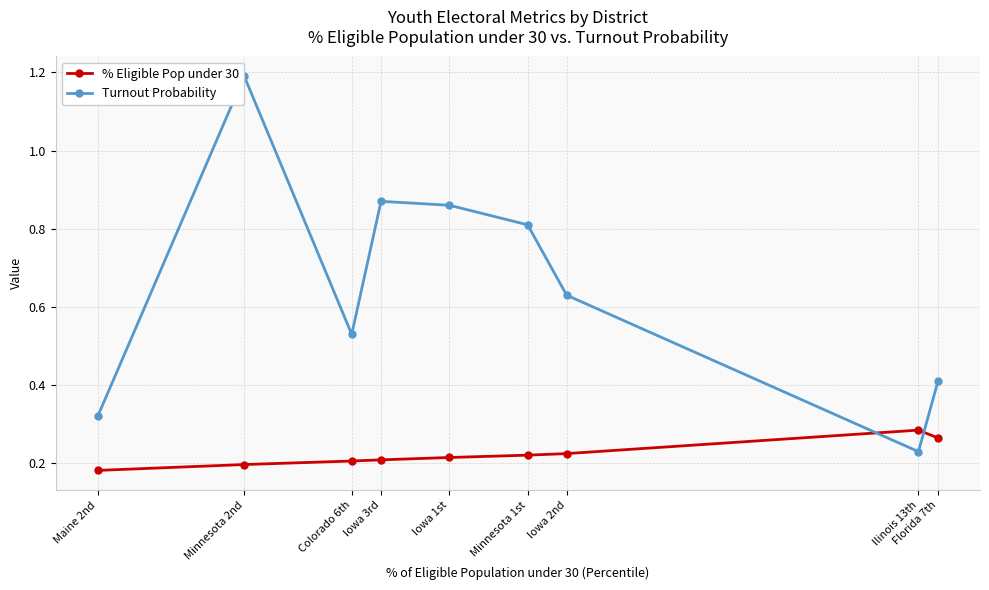

Which series has the largest range (max minus min)?

Turnout Probability